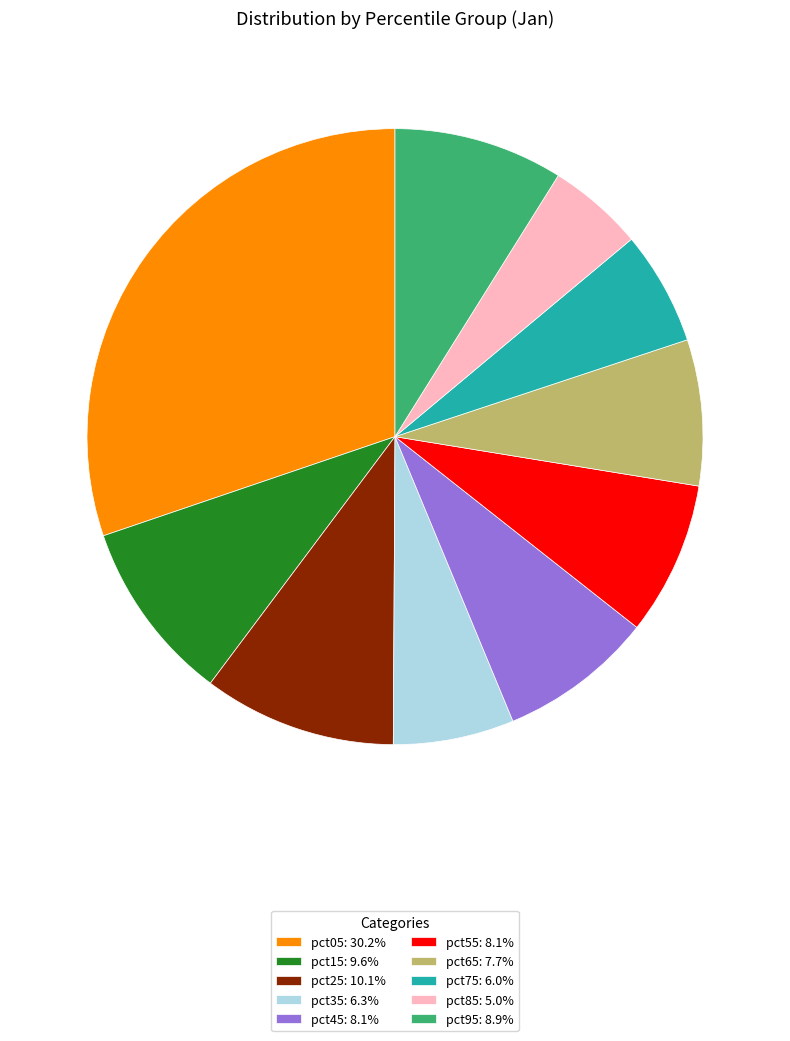

Which category has the biggest portion of the pie?

pct05